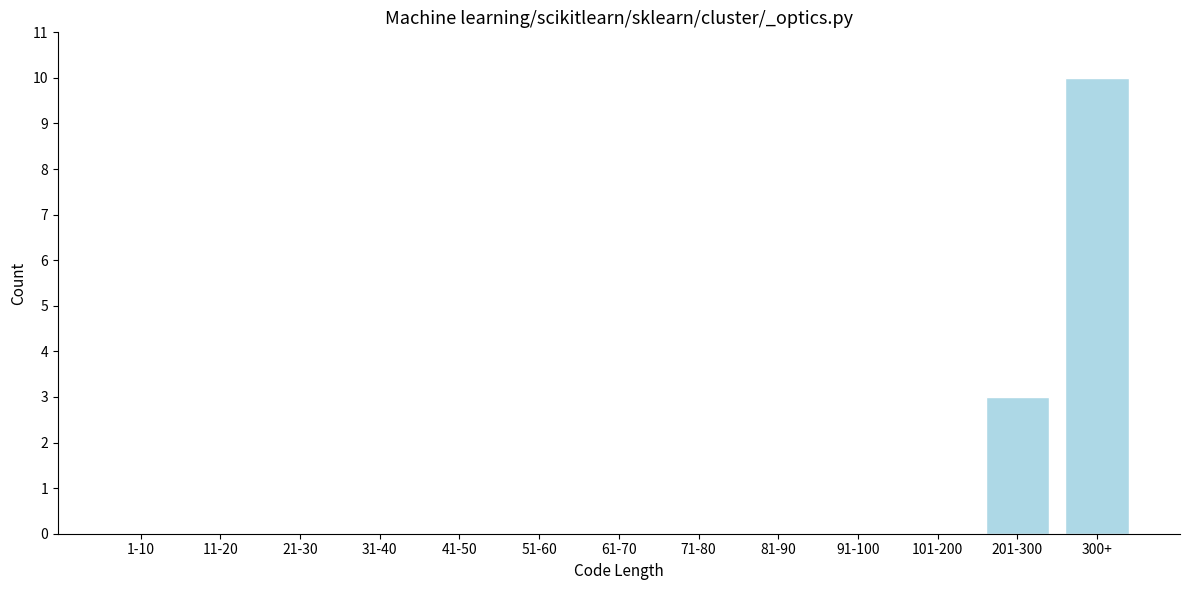

Reading right to left, what are all the values shown in this chart?

300+=10	201-300=3	101-200=0	91-100=0	81-90=0	71-80=0	61-70=0	51-60=0	41-50=0	31-40=0	21-30=0	11-20=0	1-10=0